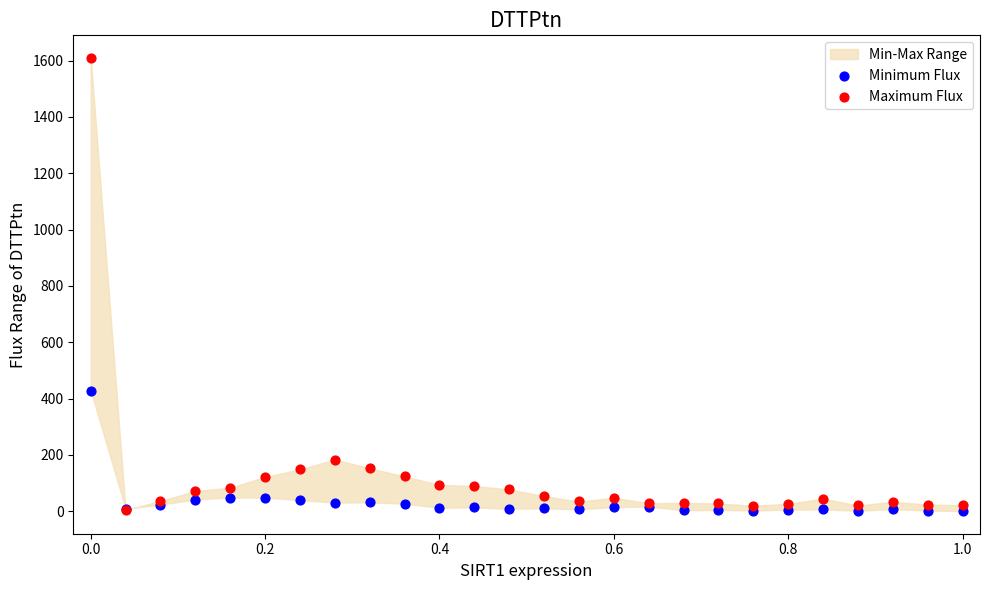

In the Minimum Flux series, what Y value is closest to 214?

49